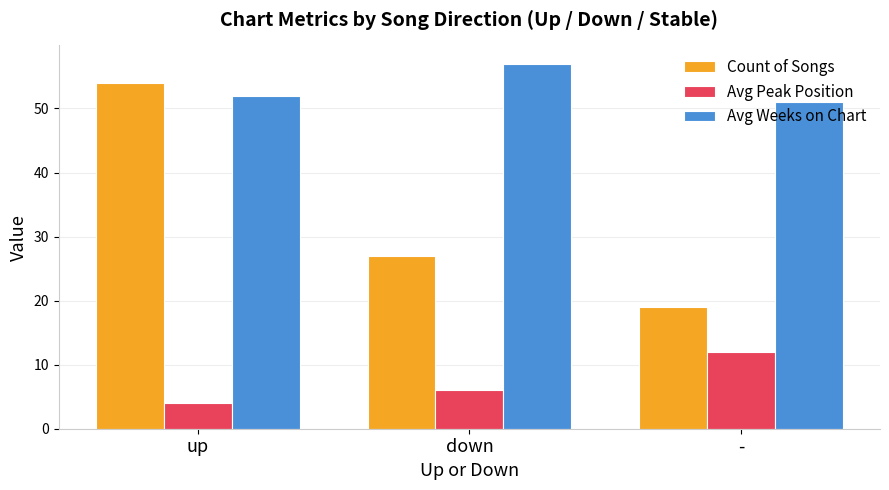

What is the label of the 1st bar from the left?

up